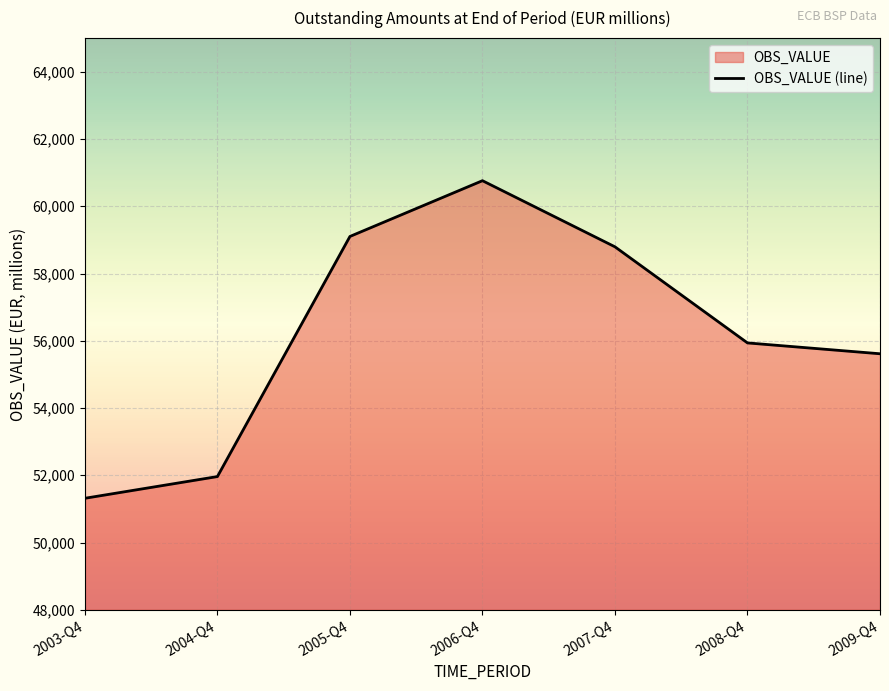

Which has a higher value, 2004-Q4 or 2009-Q4?

2009-Q4